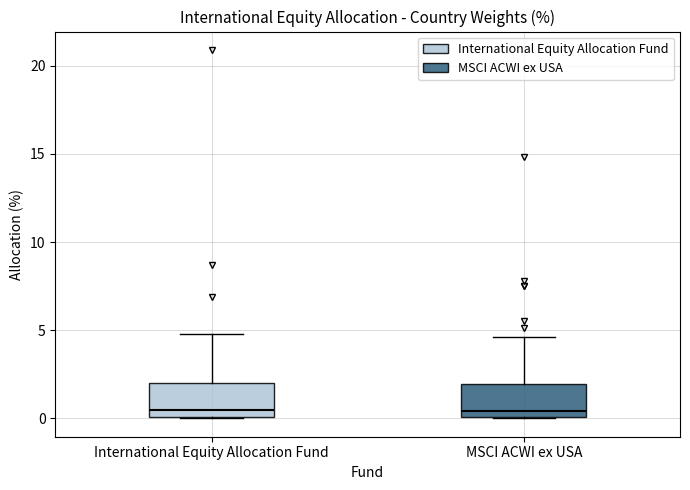

Where does the median line of the box for International Equity Allocation Fund sit on the y-axis? The values are not printed on the chart, so give them approximately, as read against the axis.

0.5